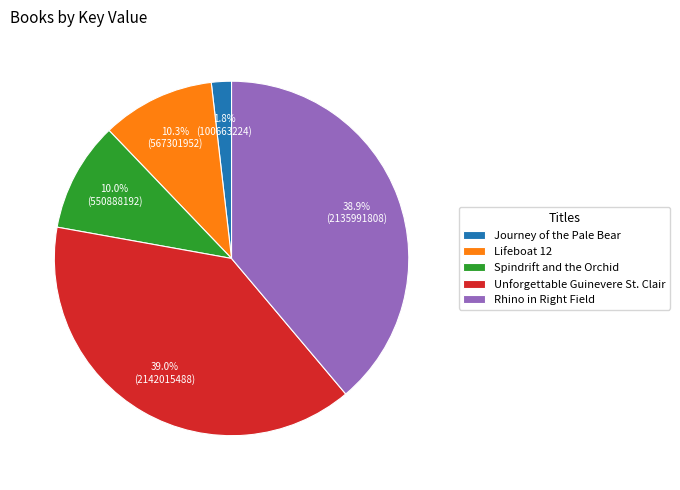

What is the smallest slice in the pie chart?

Journey of the Pale Bear